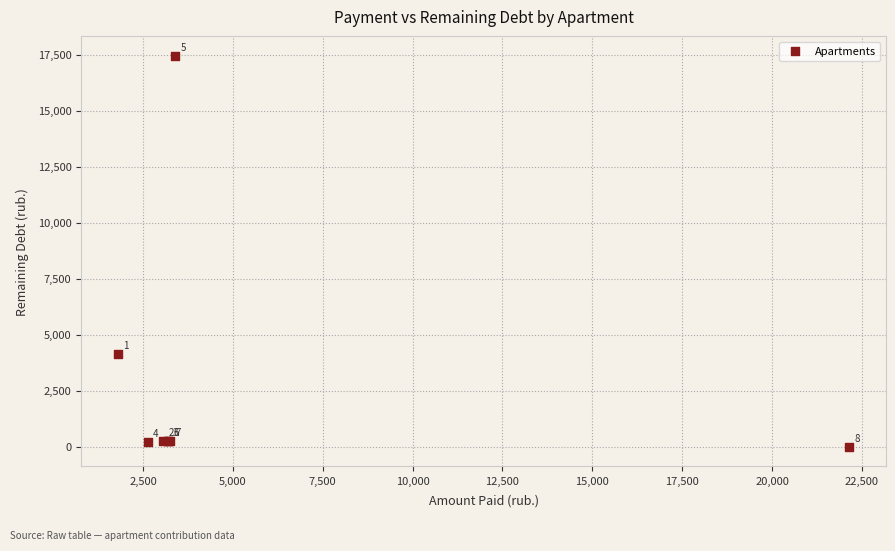

What Y value in the scatter plot is closest to 8718?

4156.7